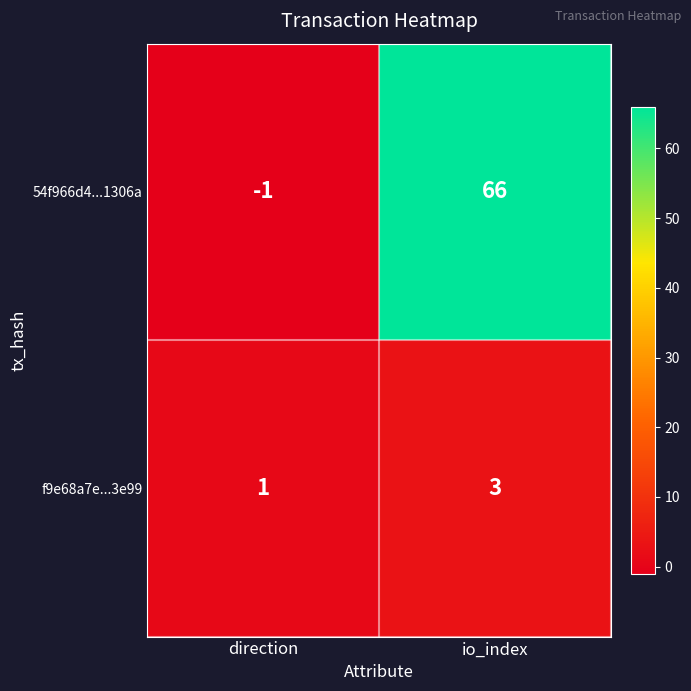

Reading left to right, list all the values displayed in this chart.

54f966d4...1306a: direction=-1	io_index=66
f9e68a7e...3e99: direction=1	io_index=3